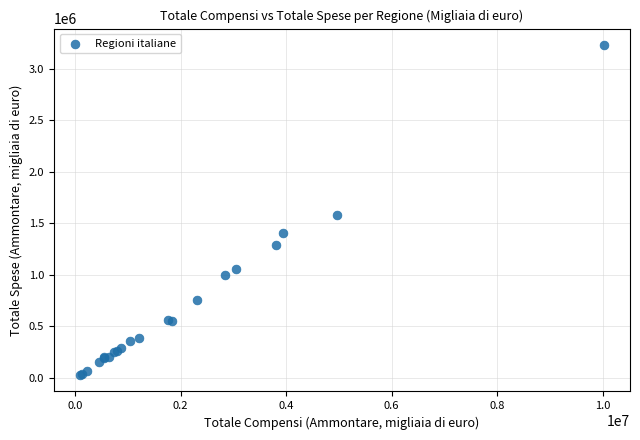

What Y value in the scatter plot is closest to 1628245?

1578578